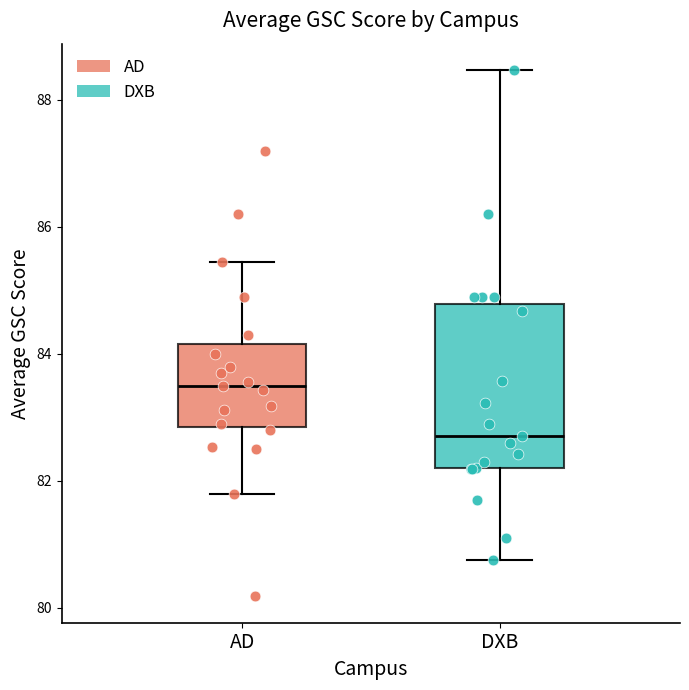

Reading left to right, read every box against the y-axis: the position of its median line, the range the box covers, and the ends of its whiskers. The values are not printed on the chart, so give them approximately, as read against the axis.

AD: median 83.6, box 82.8 to 84.2, whiskers 81.8 to 85.4
DXB: median 82.8, box 82.2 to 84.8, whiskers 80.8 to 88.4